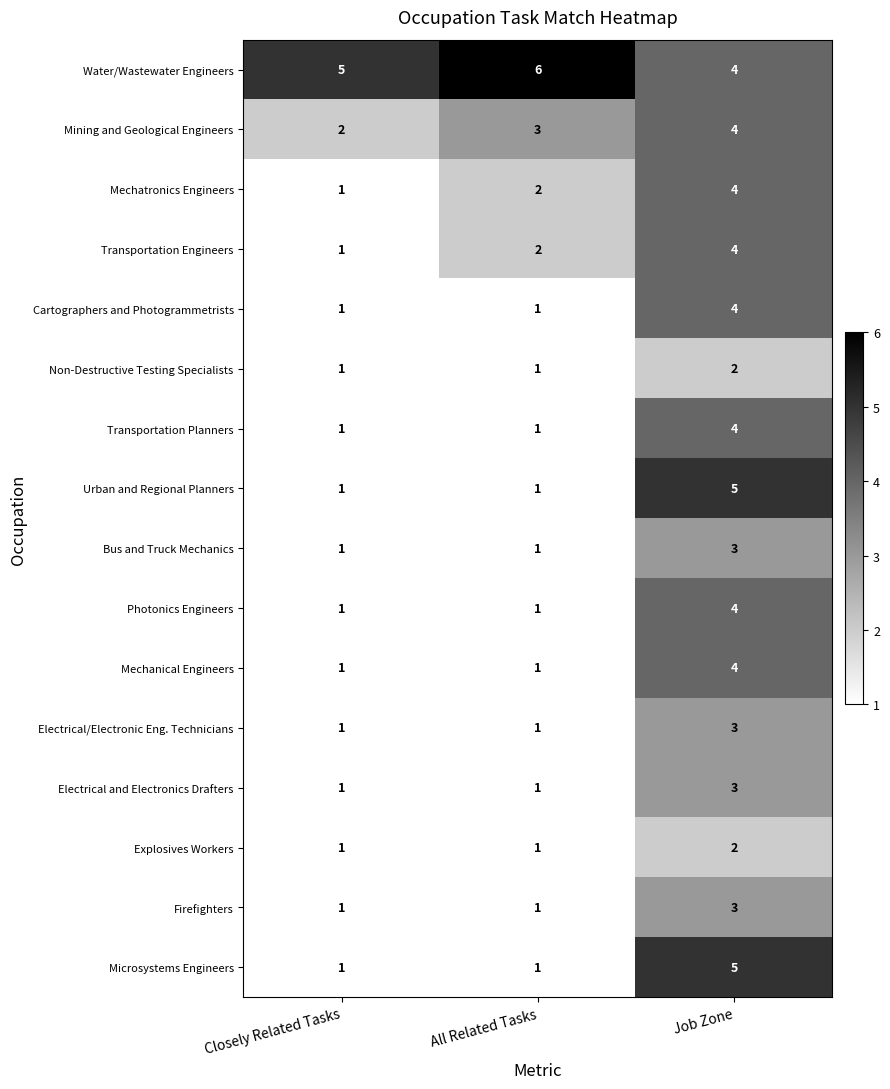

What is the approximate value of Cartographers and Photogrammetrists at Job Zone?

4